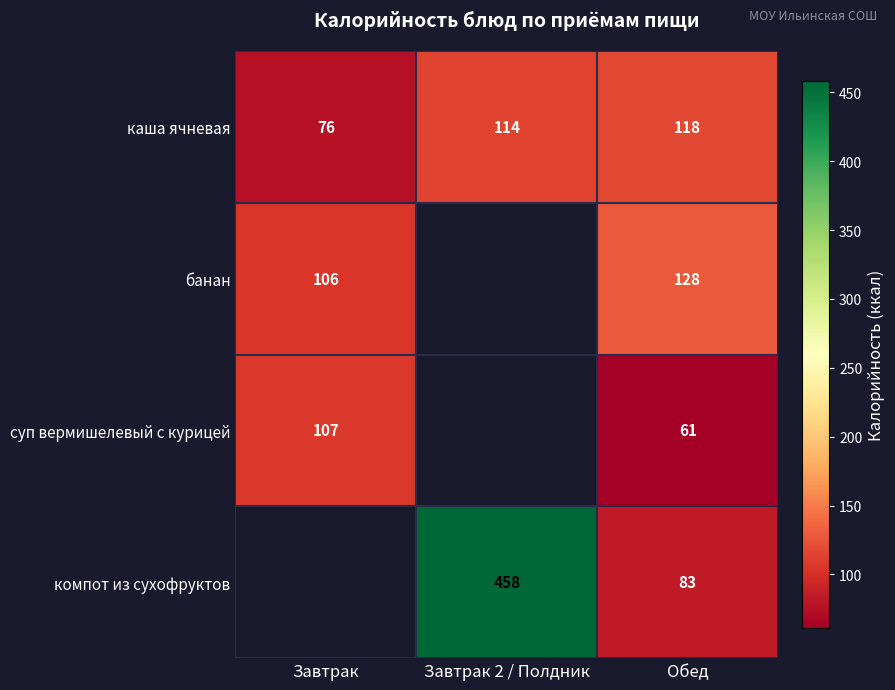

Between Обед and Завтрак 2 / Полдник, which is larger?

Обед